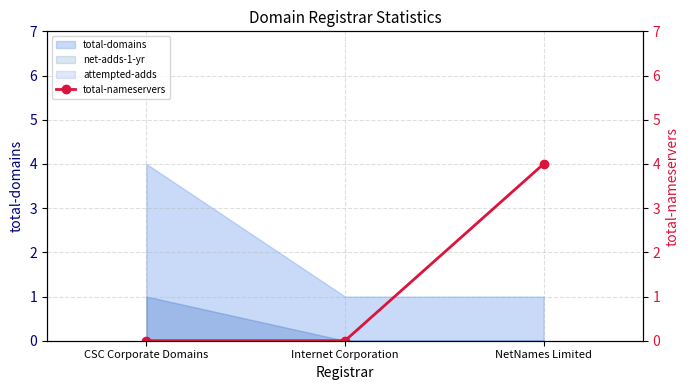

How many lines are shown in the chart?

1